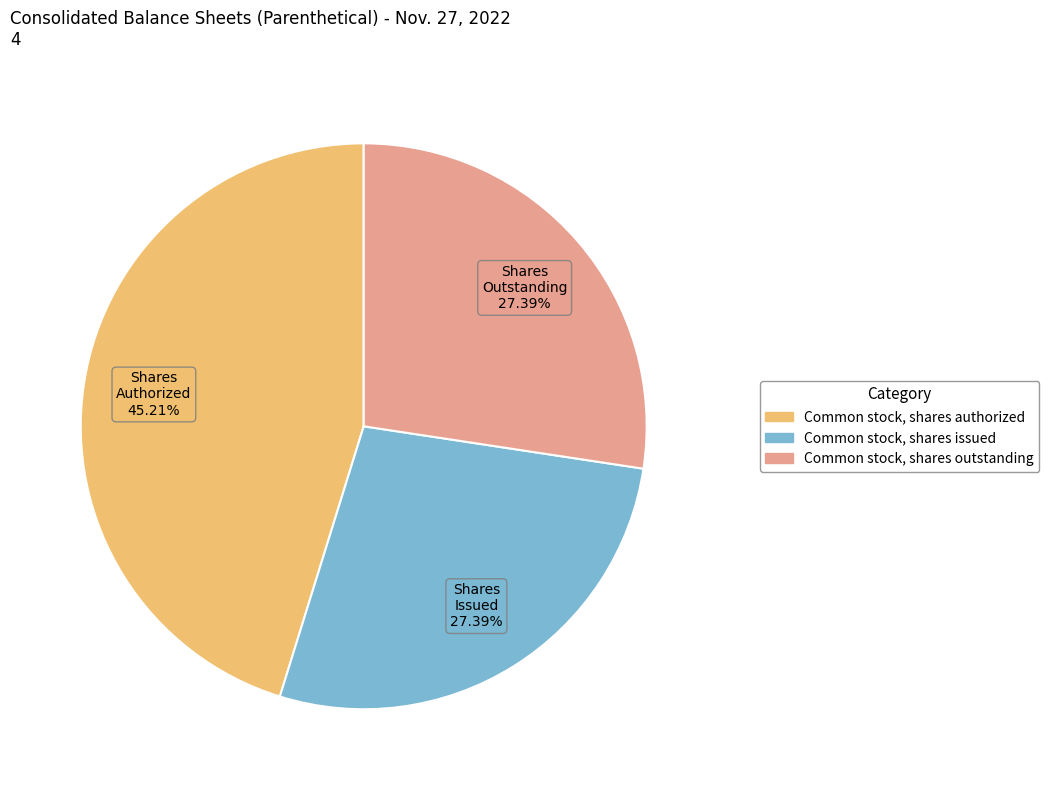

Is there a majority slice in this chart?

No